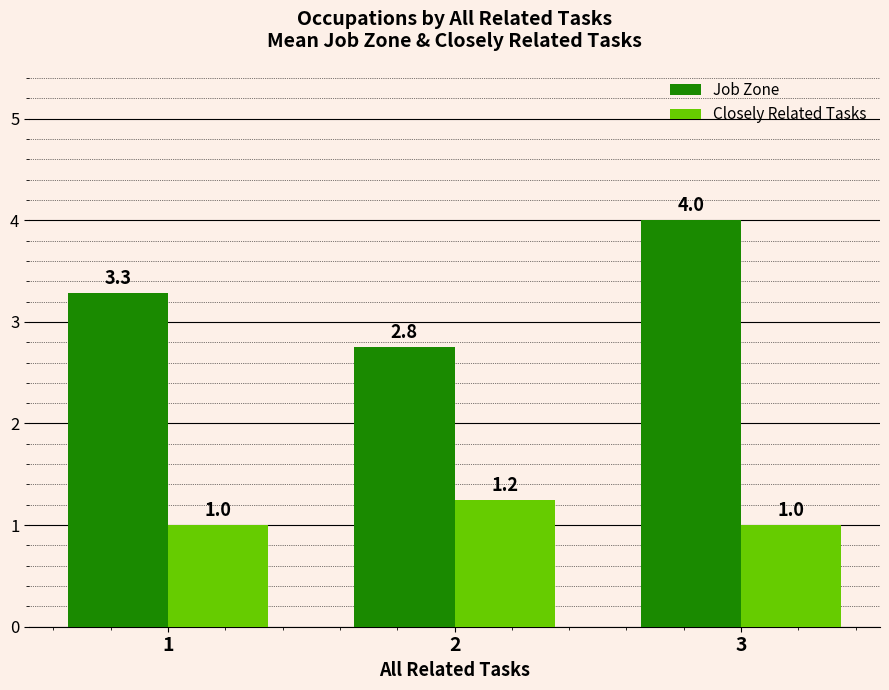

What is the maximum value for Job Zone?

4.0